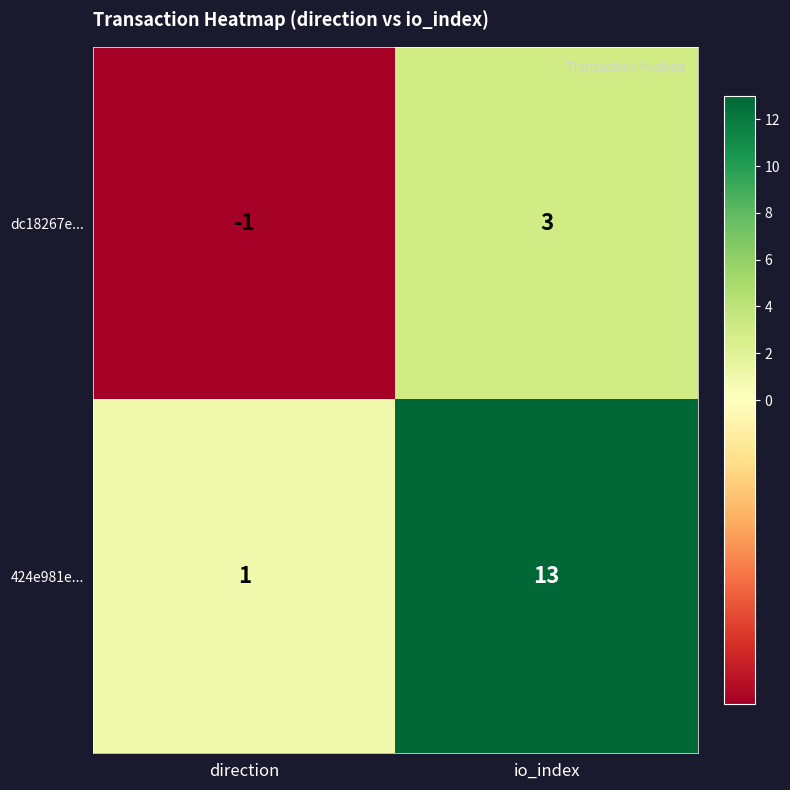

What is the sum of the 424e981e... values at io_index and direction?

14